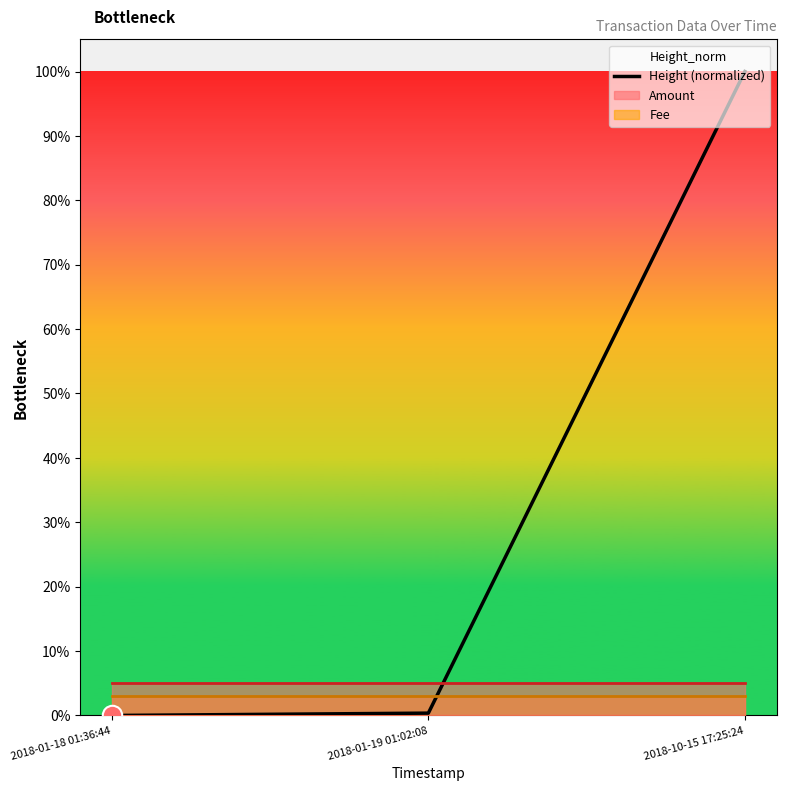

Rank the categories by value from highest to lowest.

2018-10-15 17:25:24, 2018-01-19 01:02:08, 2018-01-18 01:36:44